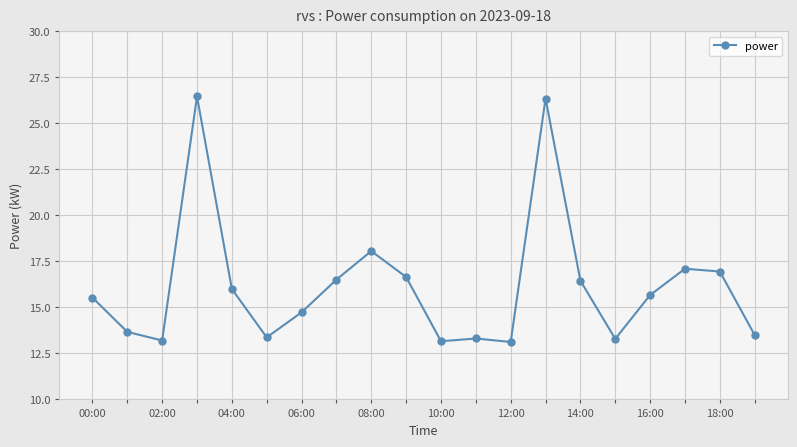

What is the smallest value displayed?

13.1